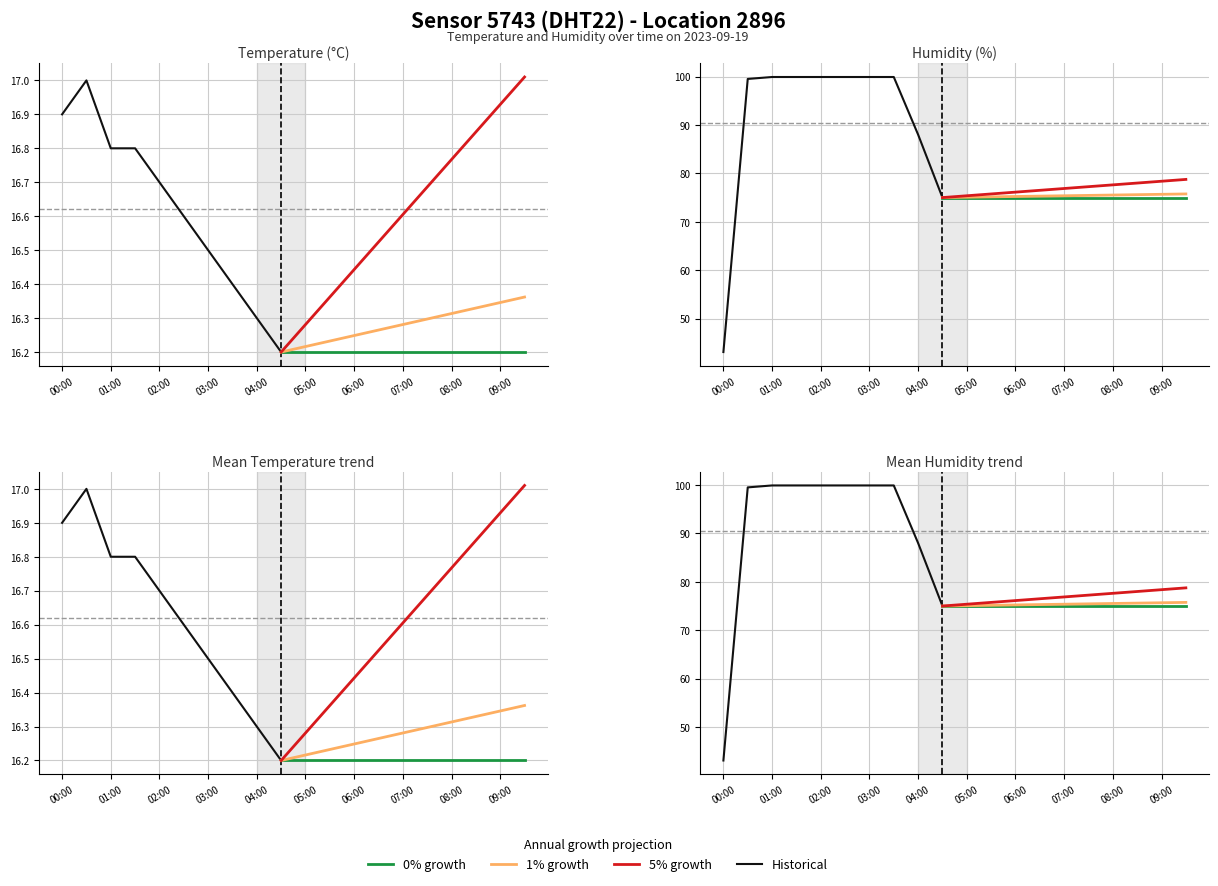

True or false: humidity has a value of 41.2 at 08:00.

False